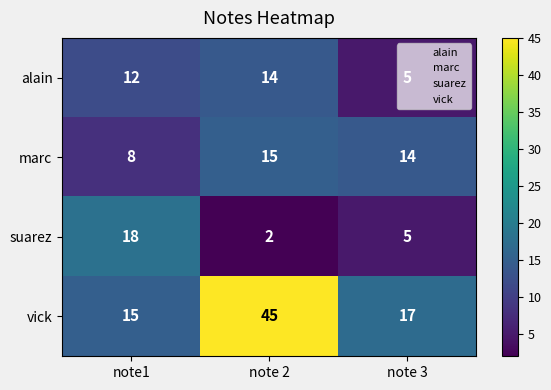

What is the highest value of the alain series?

14